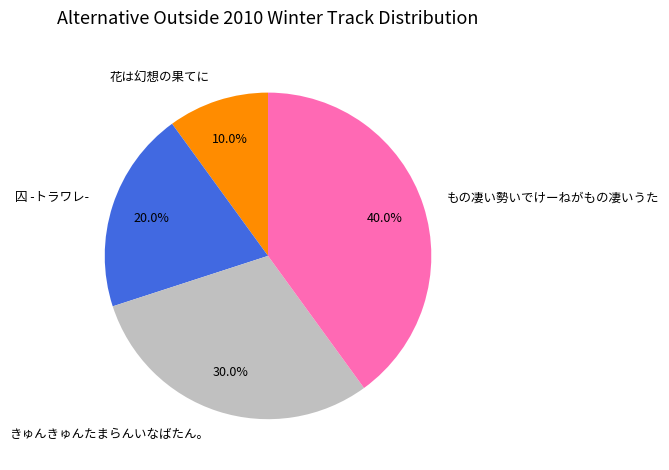

What percentage is the もの凄い勢いでけーねがもの凄いうた slice, to the nearest percent?

40%